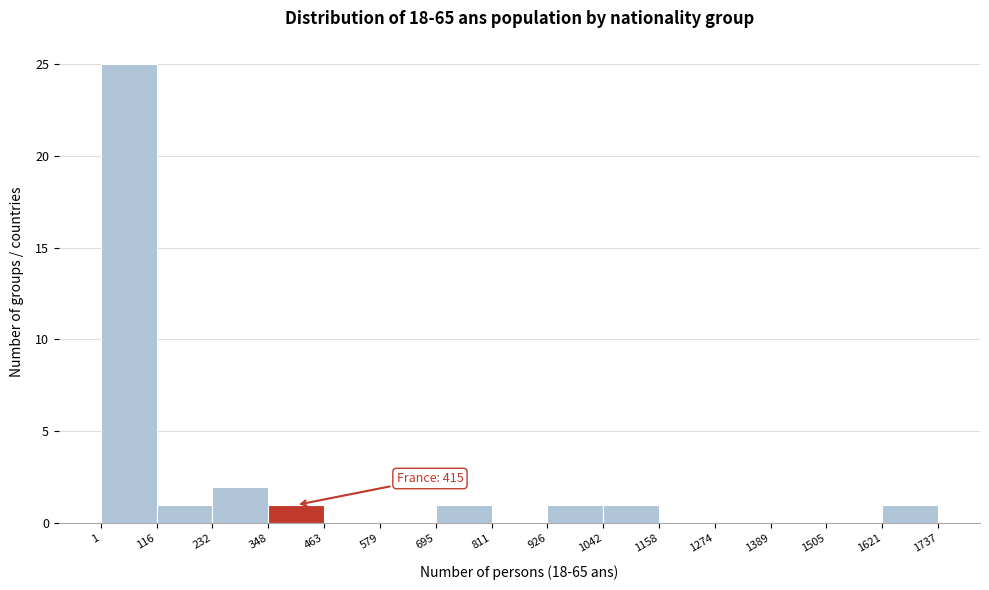

Which range on the x-axis has the tallest bar?

1 to 116